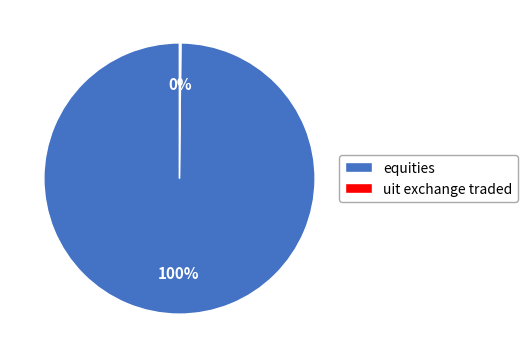

To the nearest percent, what is the average slice percentage?

50%